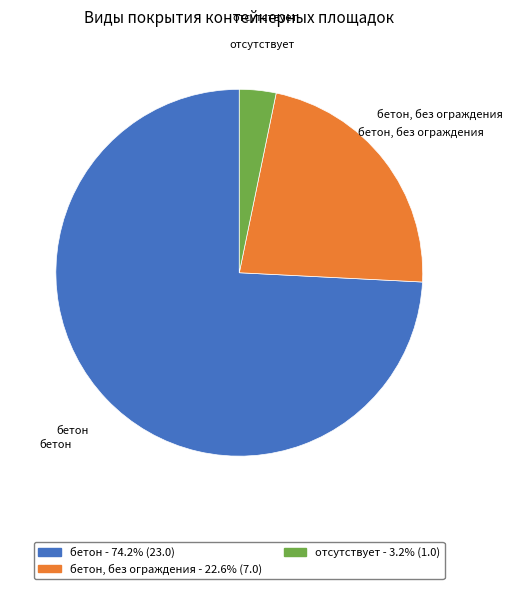

Count the number of slices in the pie.

3